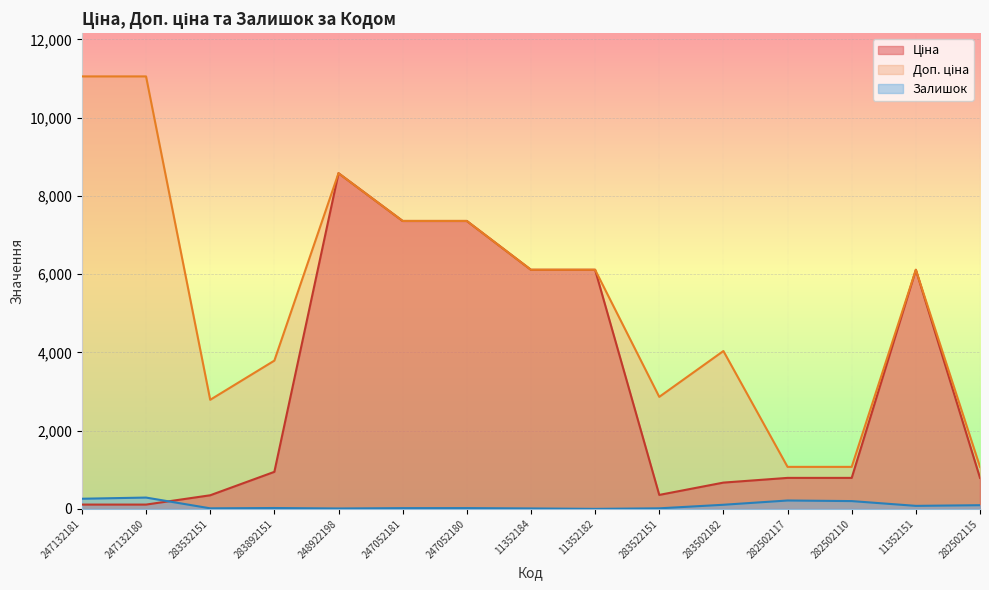

True or false: Ціна and Залишок cross at least once.

True